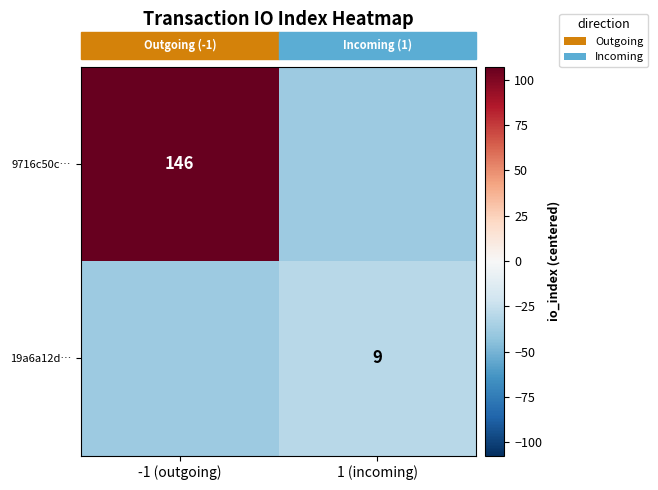

List the labels in order of row_0 value, largest first.

-1 (outgoing), 1 (incoming)